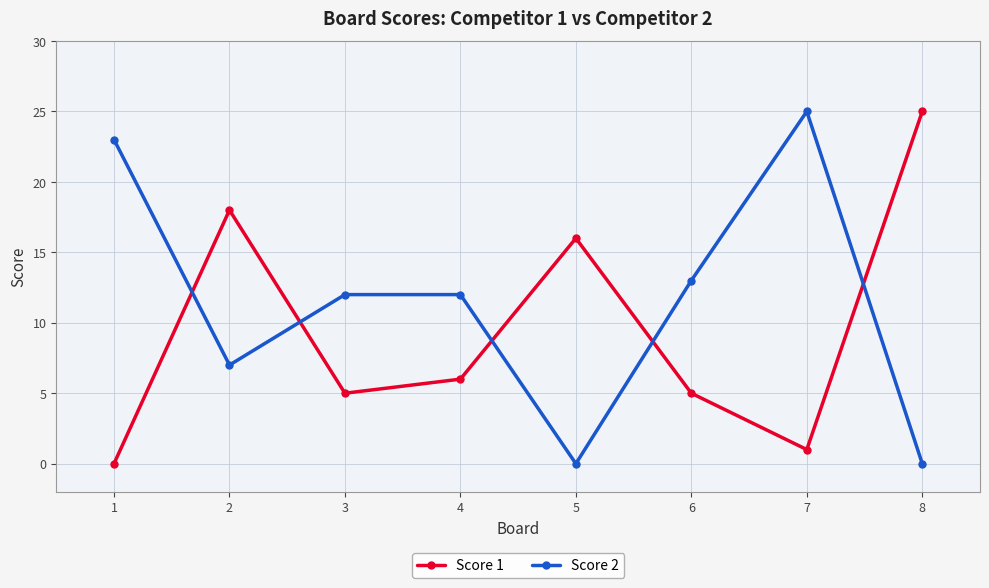

Where is the first local maximum for Score 1?

2